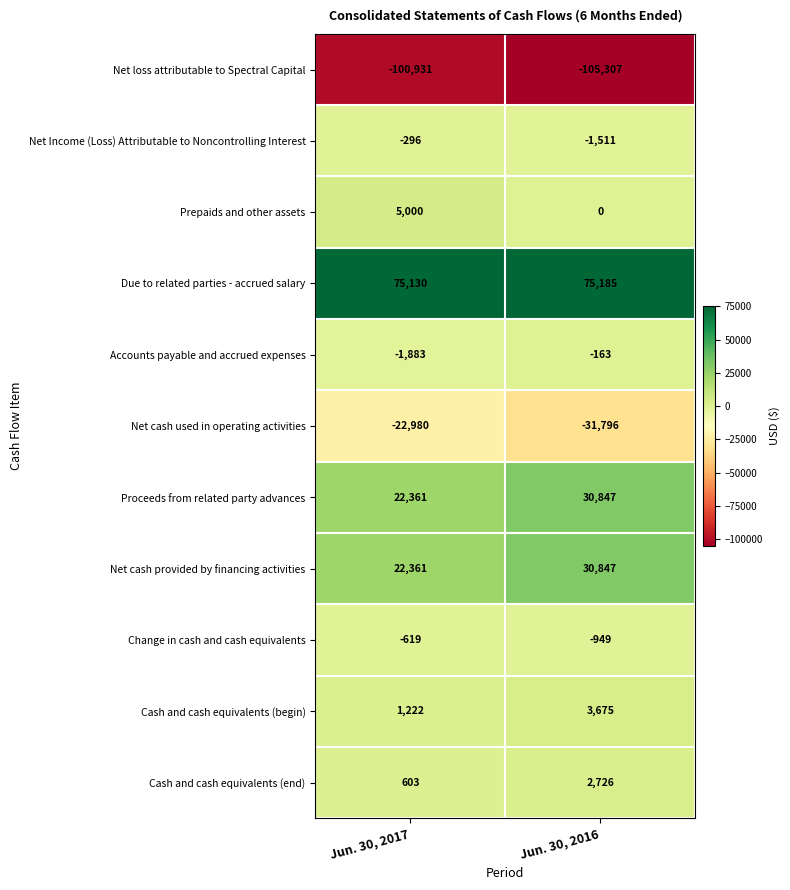

Reading left to right, what are all the values shown in this chart?

Net loss attributable to Spectral Capital: -100931	-105307
Net Income (Loss) Attributable to Noncontrolling Interest: -296	-1511
Prepaids and other assets: 5000	0
Due to related parties - accrued salary: 75130	75185
Accounts payable and accrued expenses: -1883	-163
Net cash used in operating activities: -22980	-31796
Proceeds from related party advances: 22361	30847
Net cash provided by financing activities: 22361	30847
Change in cash and cash equivalents: -619	-949
Cash and cash equivalents (begin): 1222	3675
Cash and cash equivalents (end): 603	2726